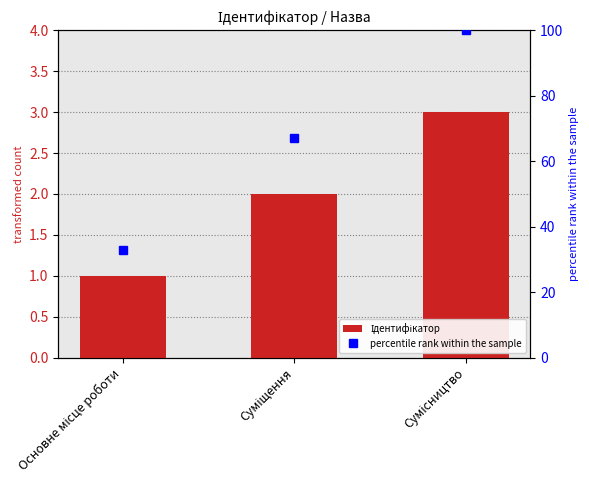

Rank the series by their maximum value, from lowest to highest.

Ідентифікатор, percentile rank within the sample